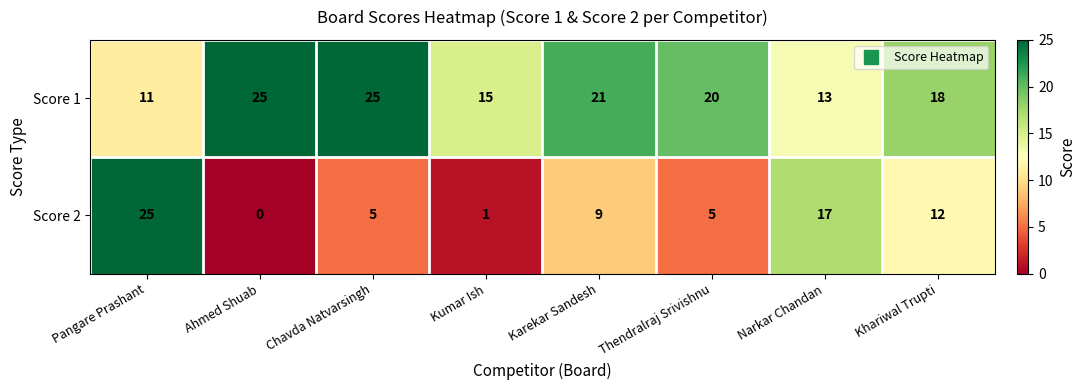

At which category is the sum across all series the highest?

Pangare Prashant